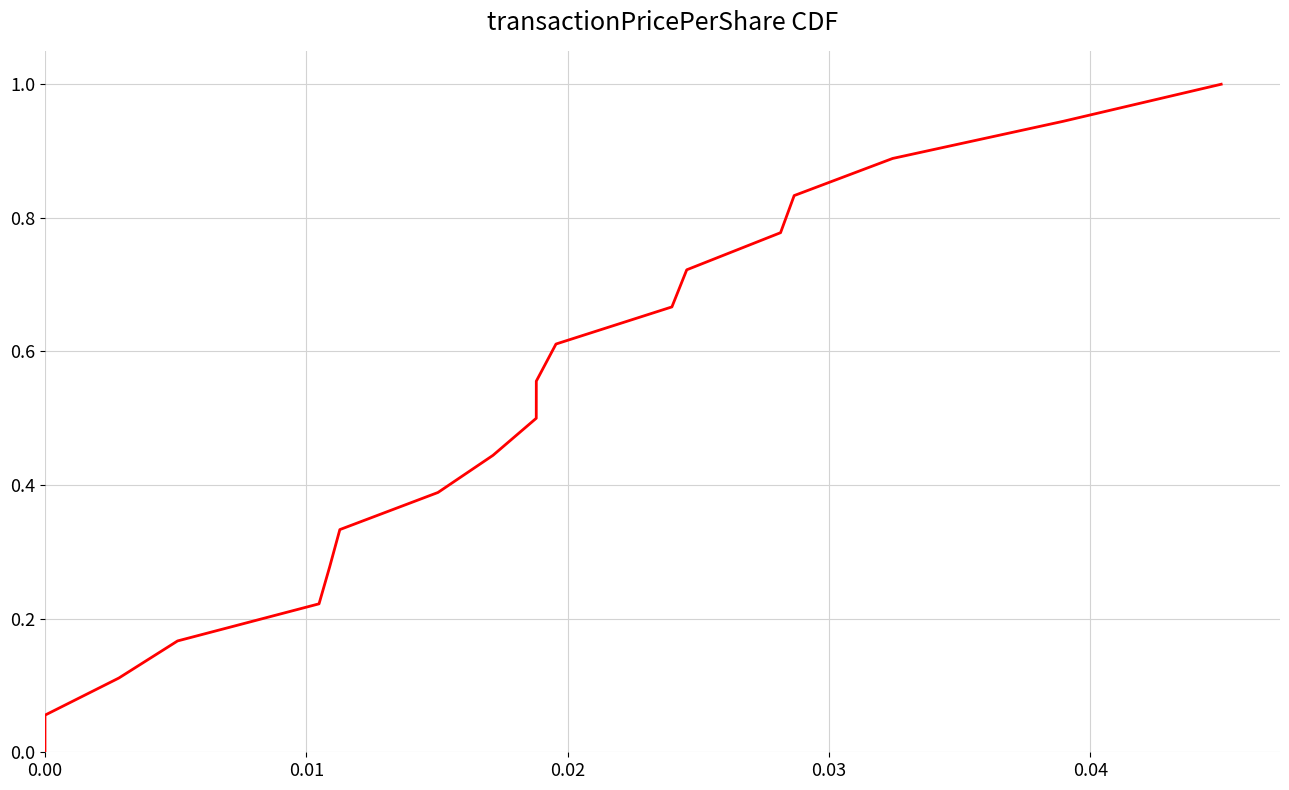

How many lines are shown in the chart?

1